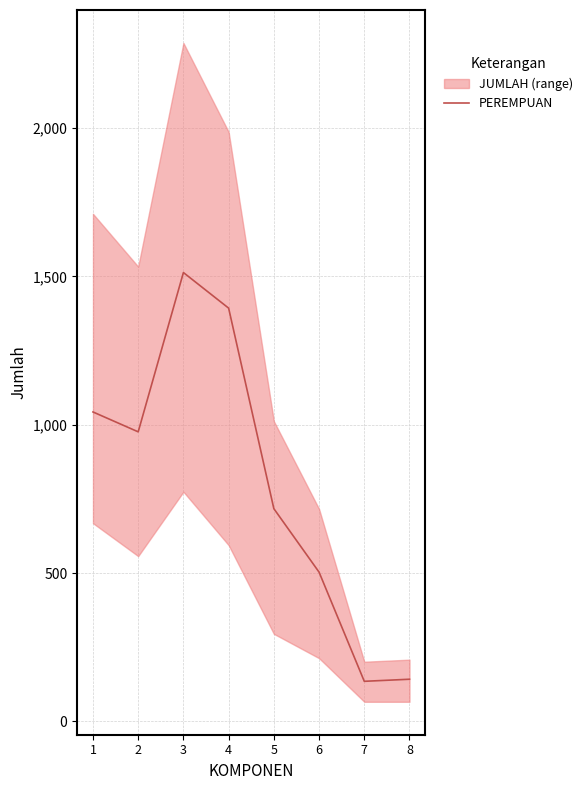

Reading left to right, transcribe all the data shown in this chart.

1=1043	2=976	3=1513	4=1393	5=717	6=503	7=135	8=142